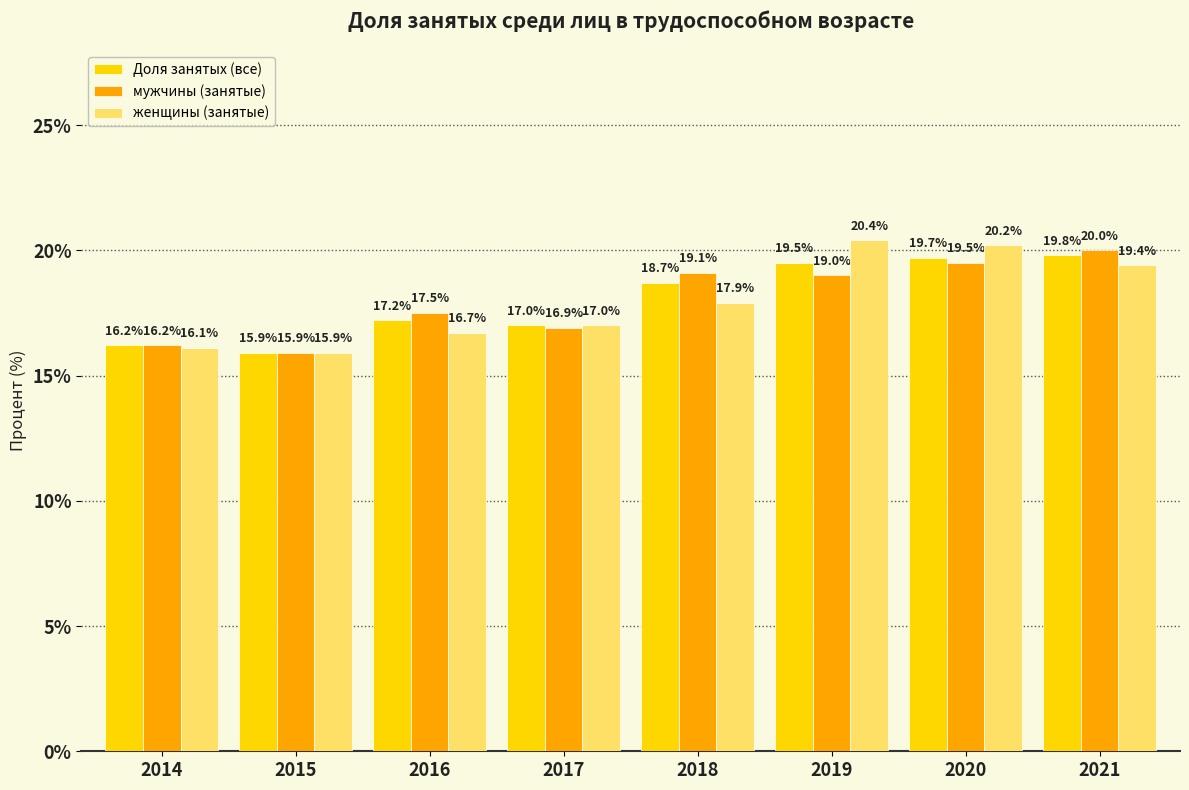

Which category has the lowest value in the Доля занятых (все) series?

2015